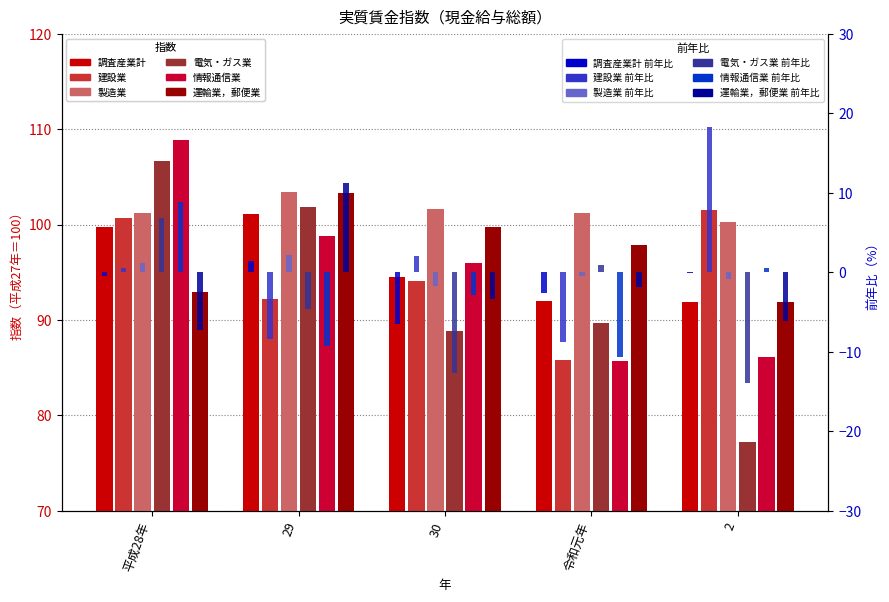

Which category has the lowest value in the 運輸業，郵便業 series?

2